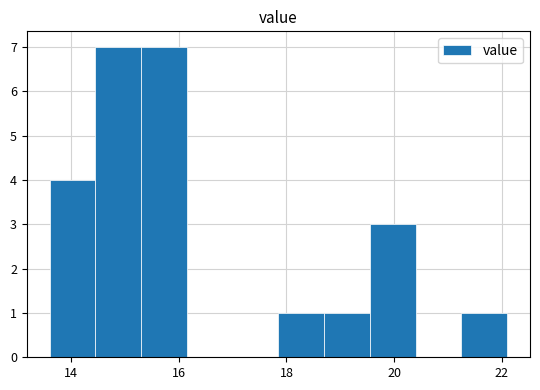

Reading left to right, list every bar in this chart as the range it spans on the x-axis followed by its height. Neither the bar edges nor the heights are printed on the chart, so give them approximately, as read against the axes.

13.60 to 14.45: 4
14.45 to 15.30: 7
15.30 to 16.15: 7
16.15 to 17.00: 0
17.00 to 17.85: 0
17.85 to 18.70: 1
18.70 to 19.55: 1
19.55 to 20.40: 3
20.40 to 21.25: 0
21.25 to 22.10: 1